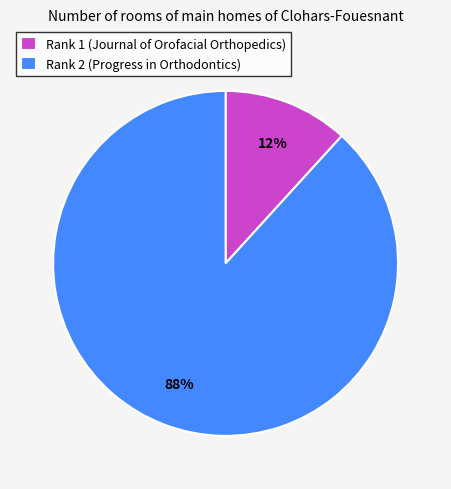

What percentage is the Rank 2 (Progress in Orthodontics) slice, to the nearest percent?

88%